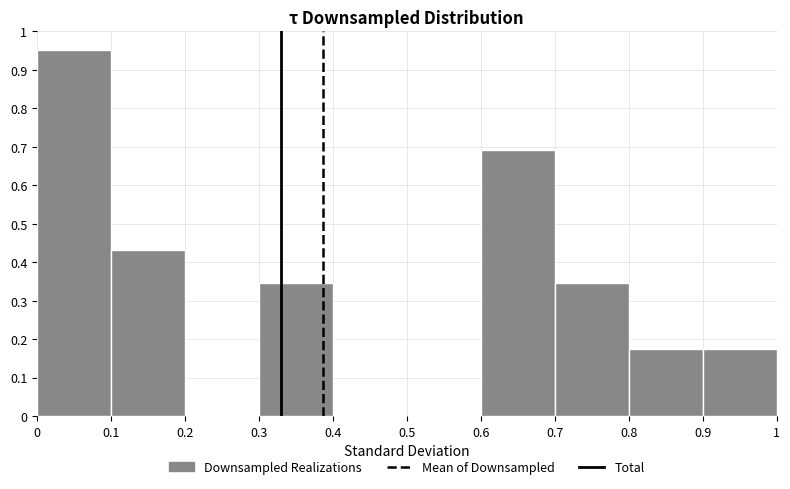

Reading left to right, transcribe this chart: for each bar, give the range it covers on the x-axis and its height. The values are not printed on the chart, so give them approximately, as read against the axis.

0 to 0.1: 0.95
0.1 to 0.2: 0.43
0.2 to 0.3: 0
0.3 to 0.4: 0.35
0.4 to 0.5: 0
0.5 to 0.6: 0
0.6 to 0.7: 0.69
0.7 to 0.8: 0.35
0.8 to 0.9: 0.17
0.9 to 1: 0.17